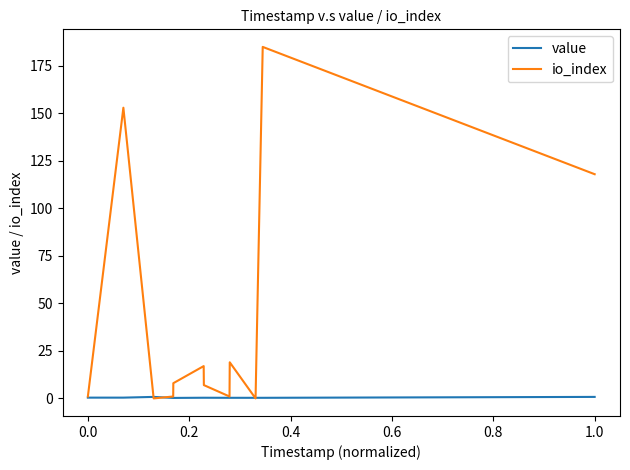

At how many categories does at least one series exceed 3?

7